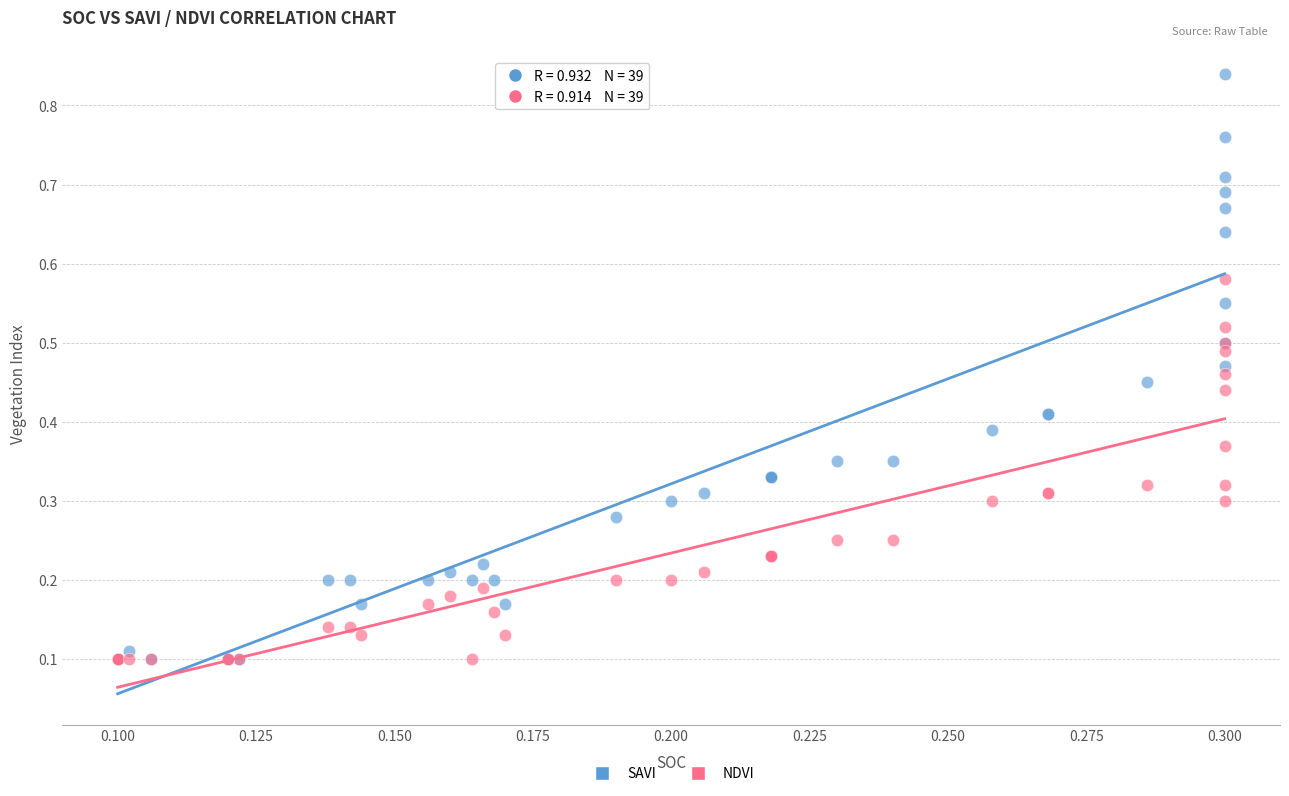

Which series reaches the maximum Y coordinate?

SAVI